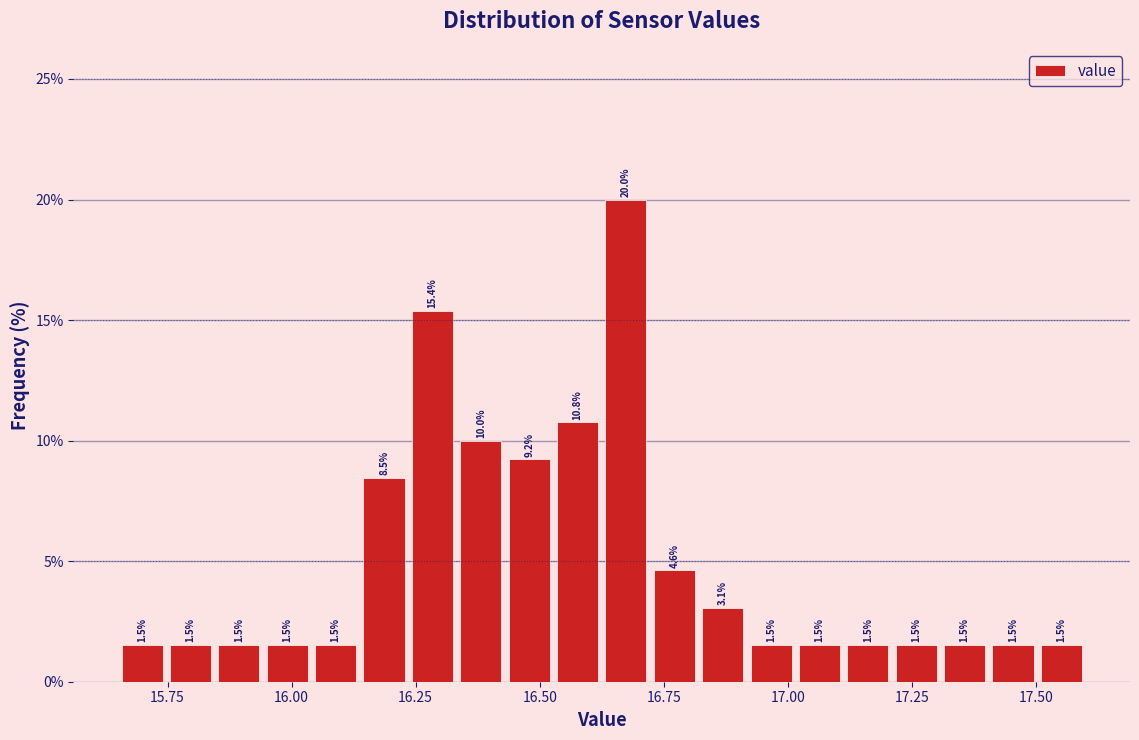

Read against the x-axis, roughly where is the centre of the tallest bar?

16.65